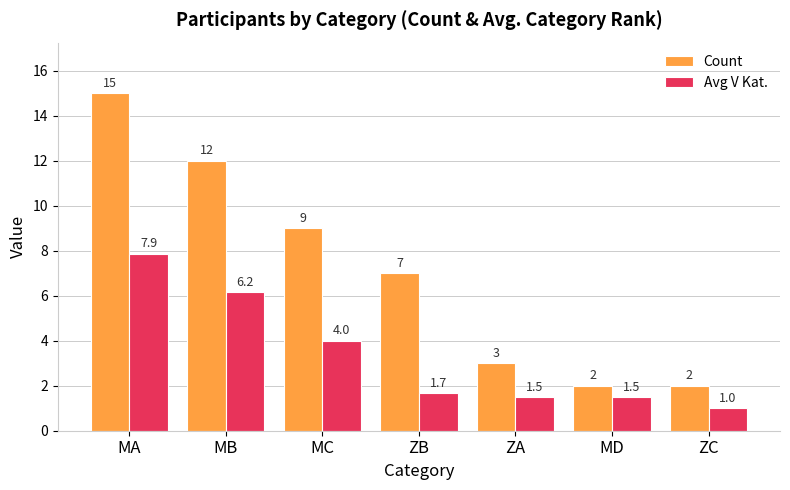

What is the difference between the highest and lowest values at MC?

5.0